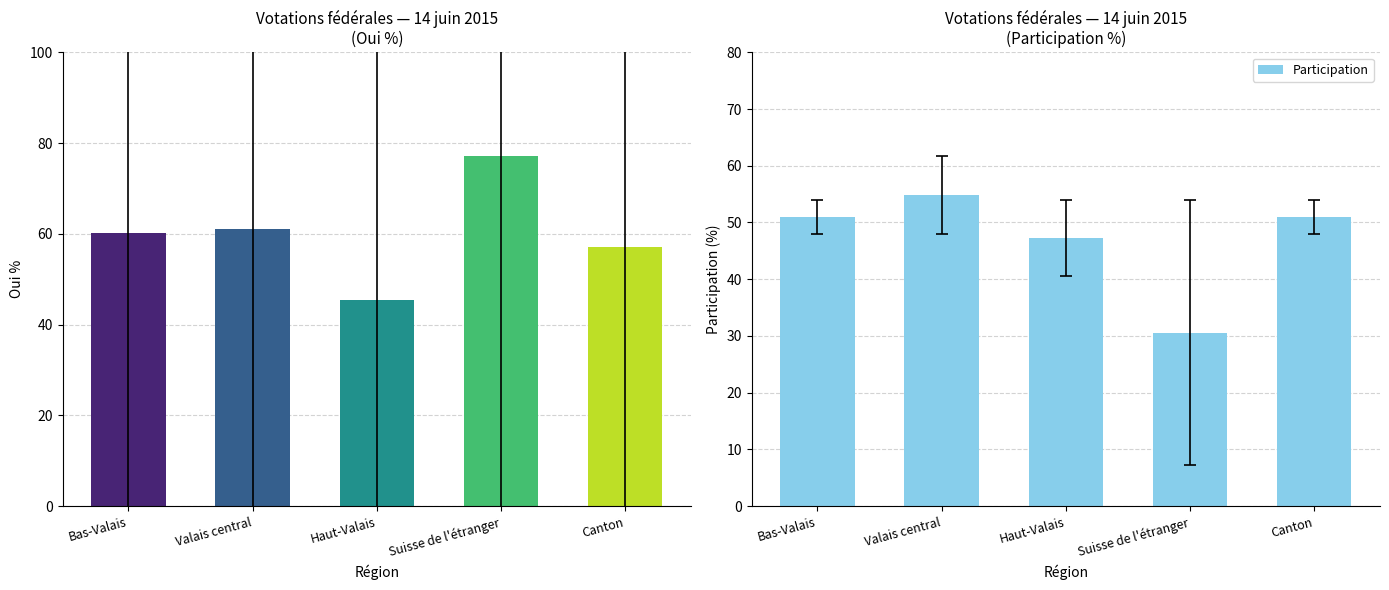

Between Bas-Valais and Canton, which is larger?

Bas-Valais